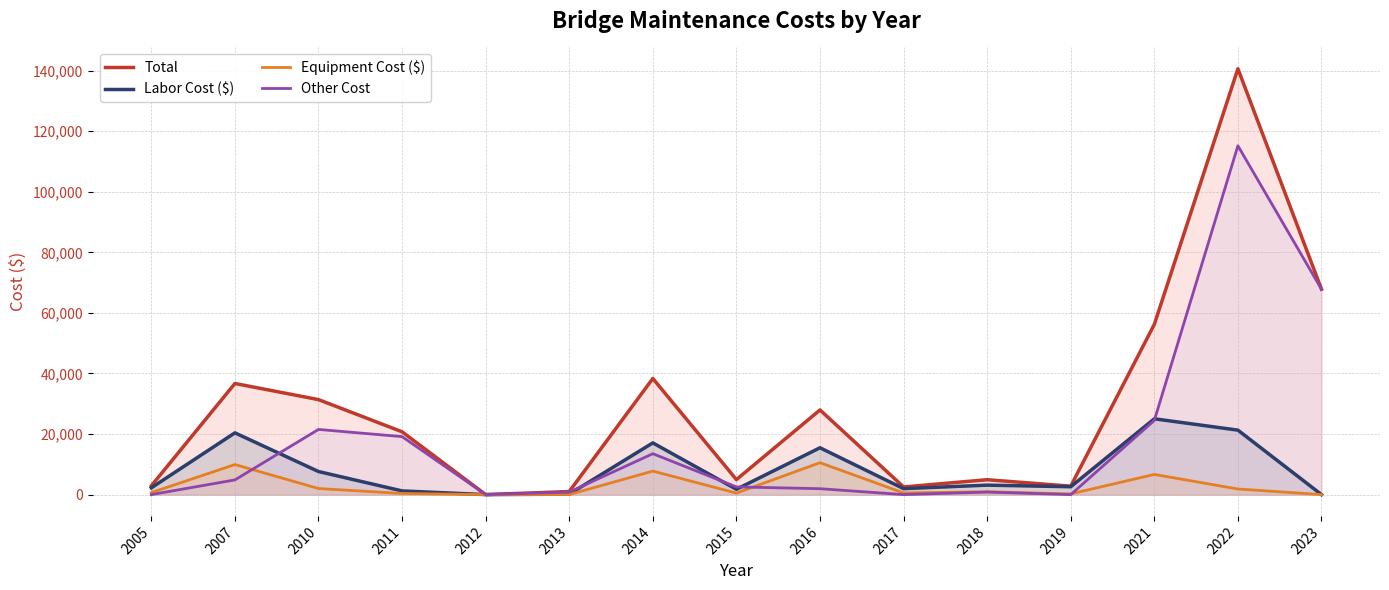

How many values in the Labor Cost ($) series exceed 2595?

8